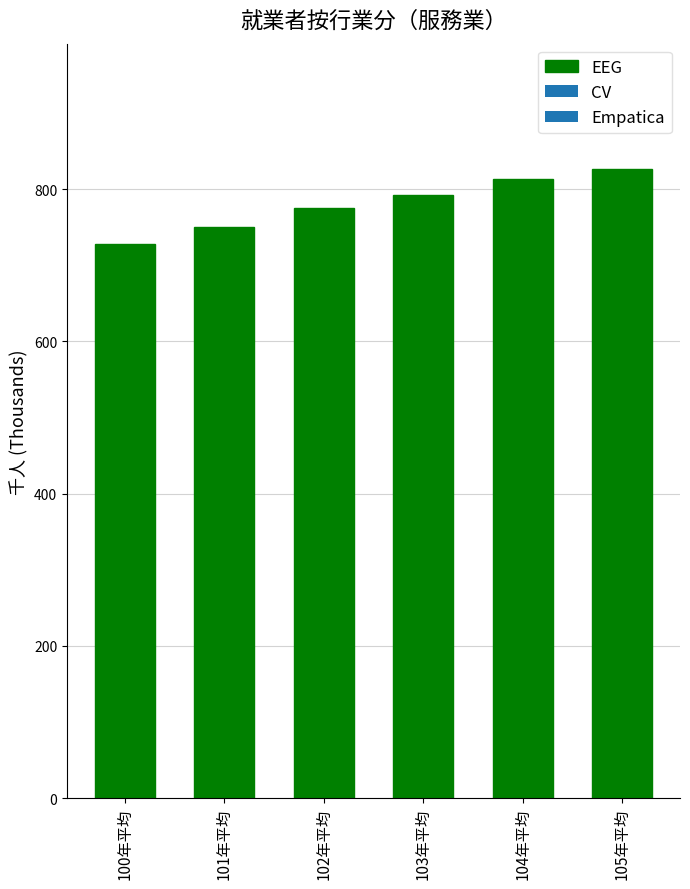

Between 103年平均 and 101年平均, which is larger?

103年平均